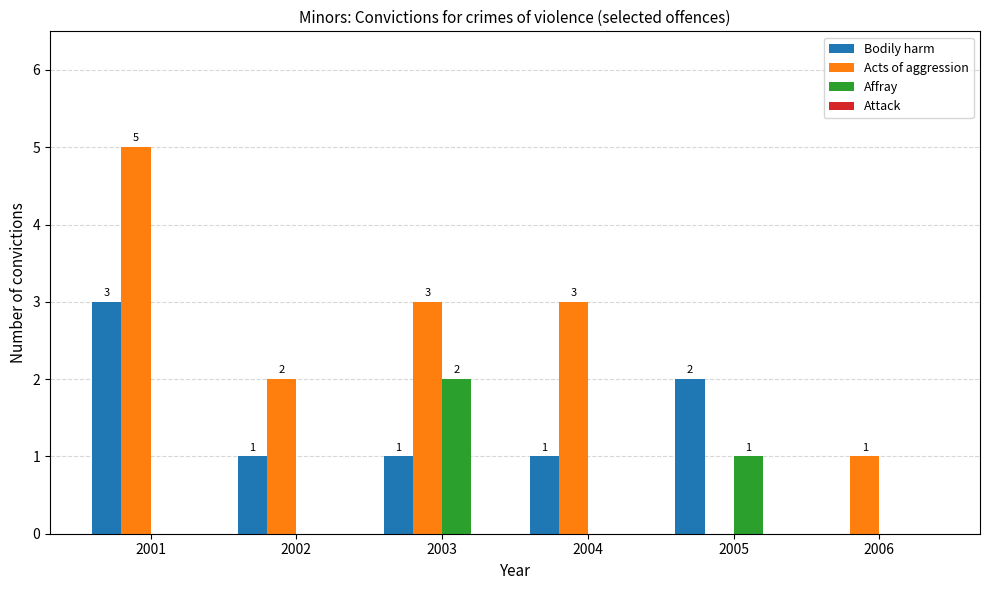

What is the sum of all Affray values?

3